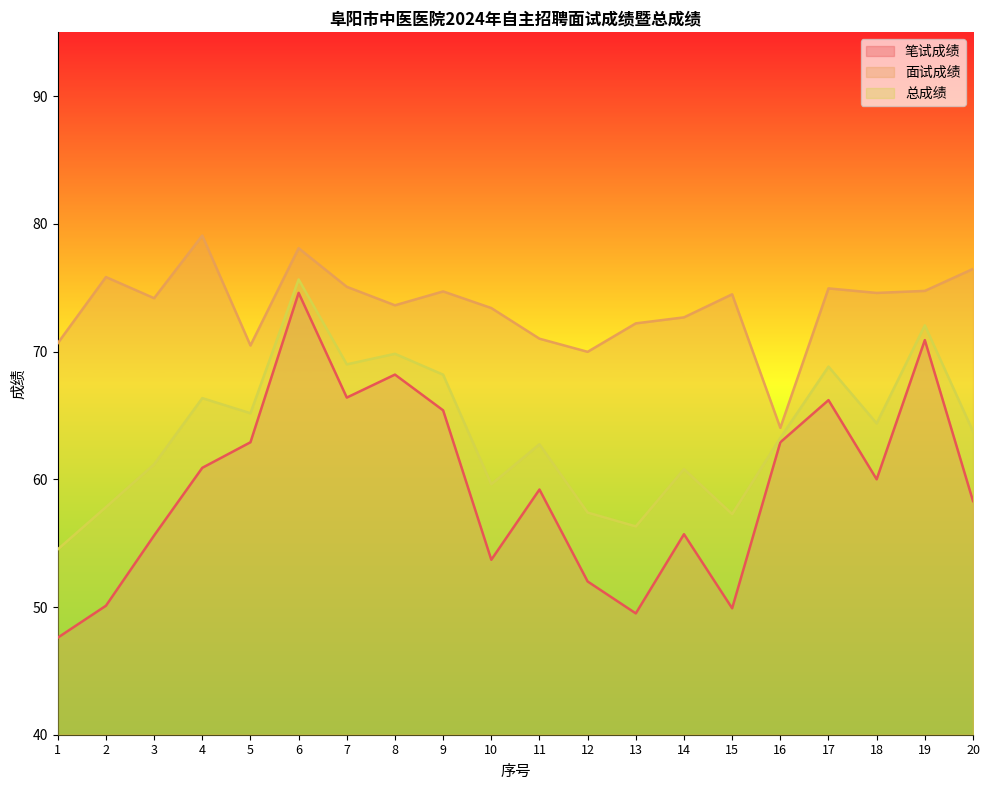

At which label is 总成绩 closest to 65?

5